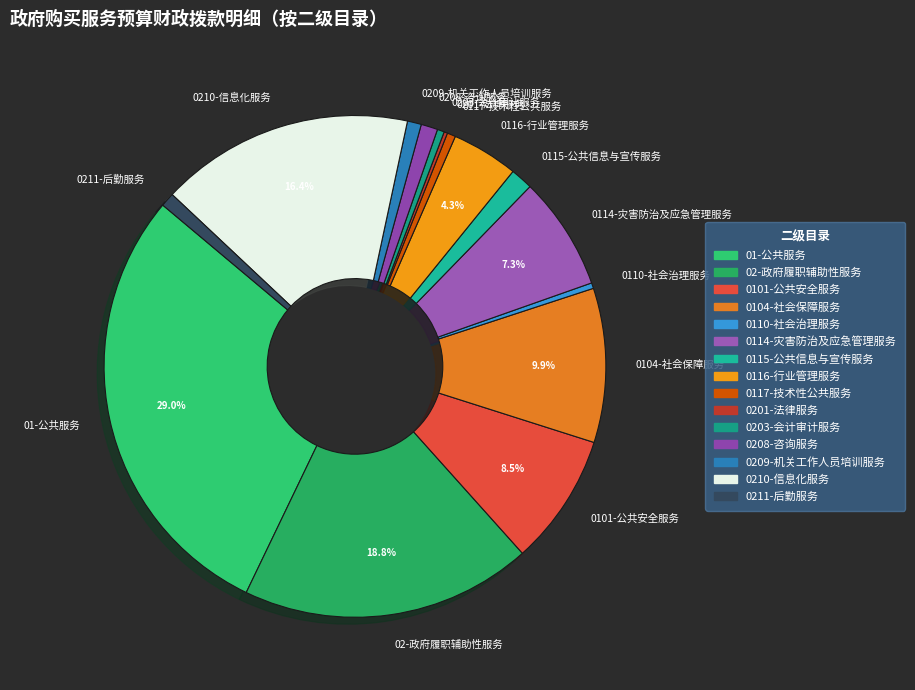

Which category has the biggest portion of the pie?

01-公共服务